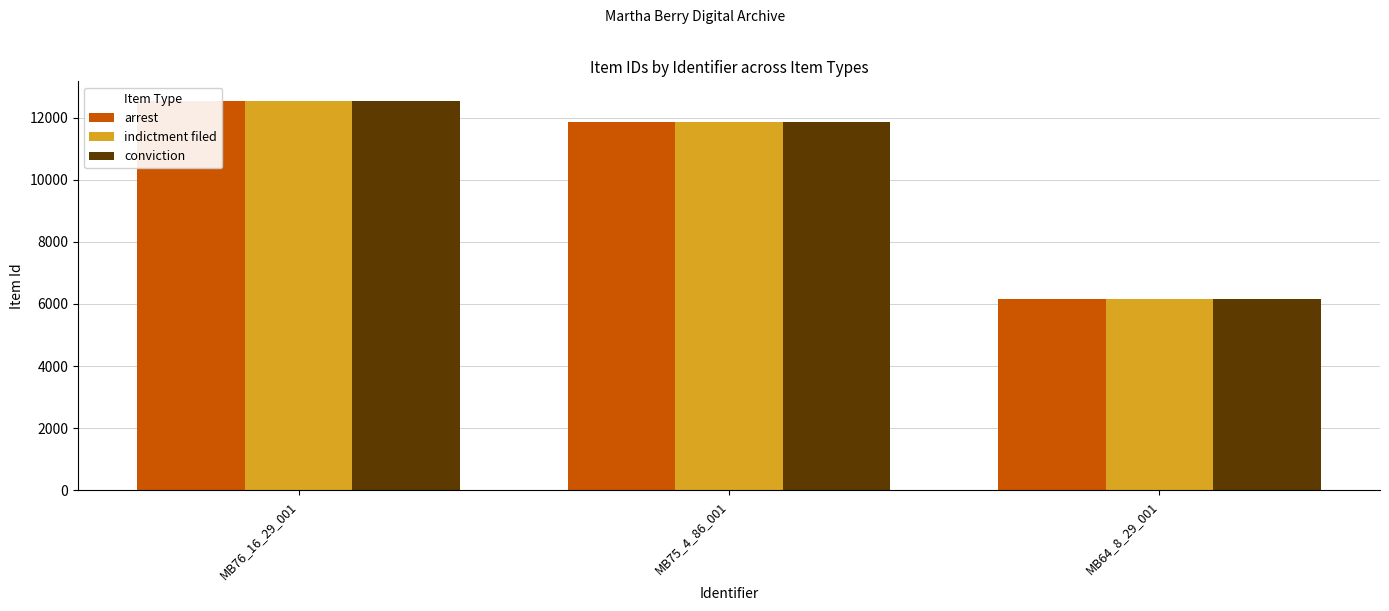

Which series changed the most between MB76_16_29_001 and MB75_4_86_001?

arrest